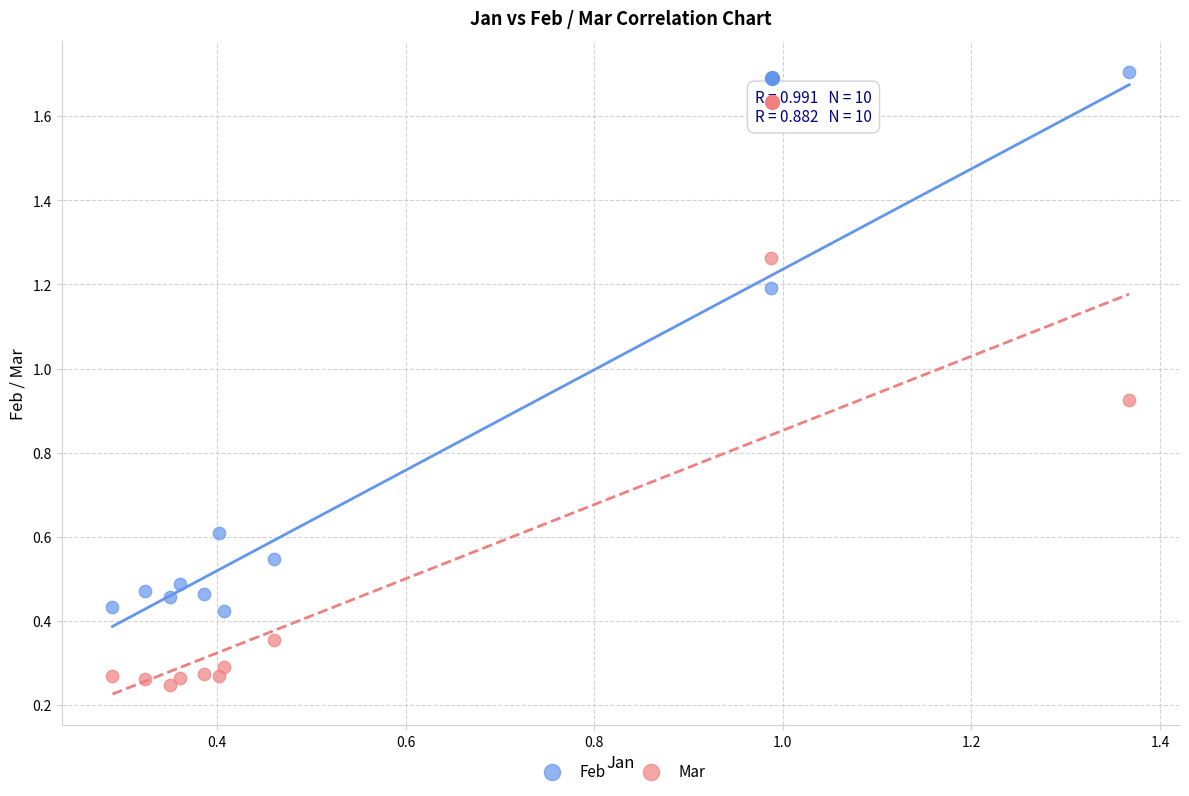

What are all the series names shown in the legend?

Feb, Mar